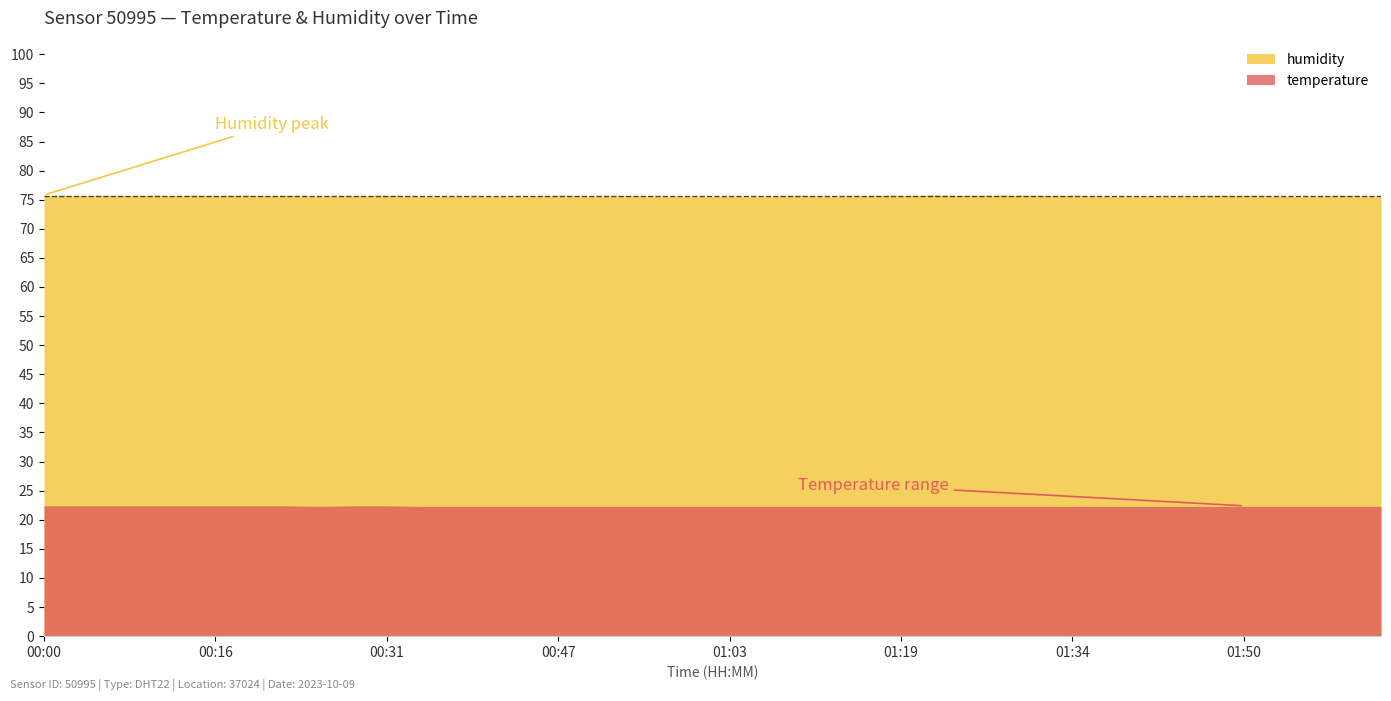

At 00:22, list the series in order from smallest to largest.

temperature, humidity